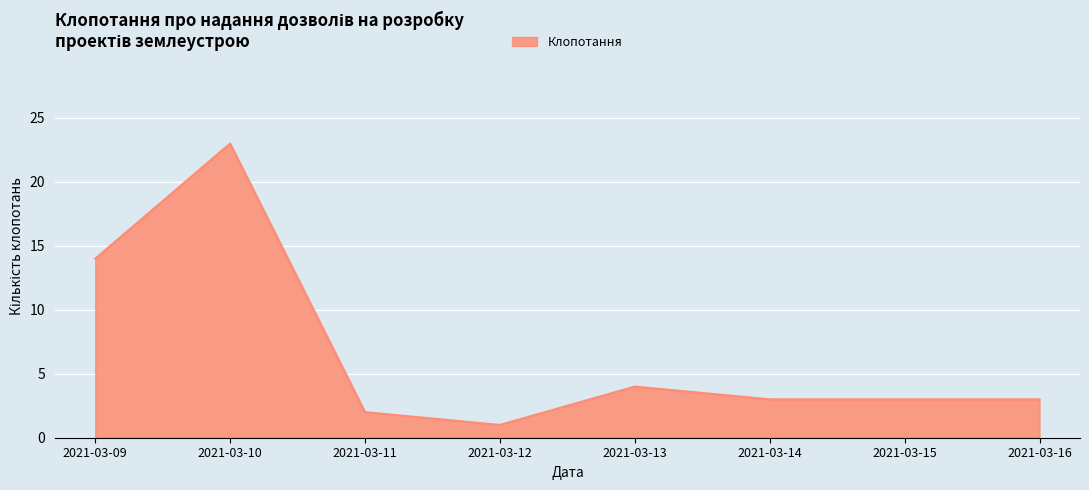

What is the difference between the maximum and second lowest values?

21